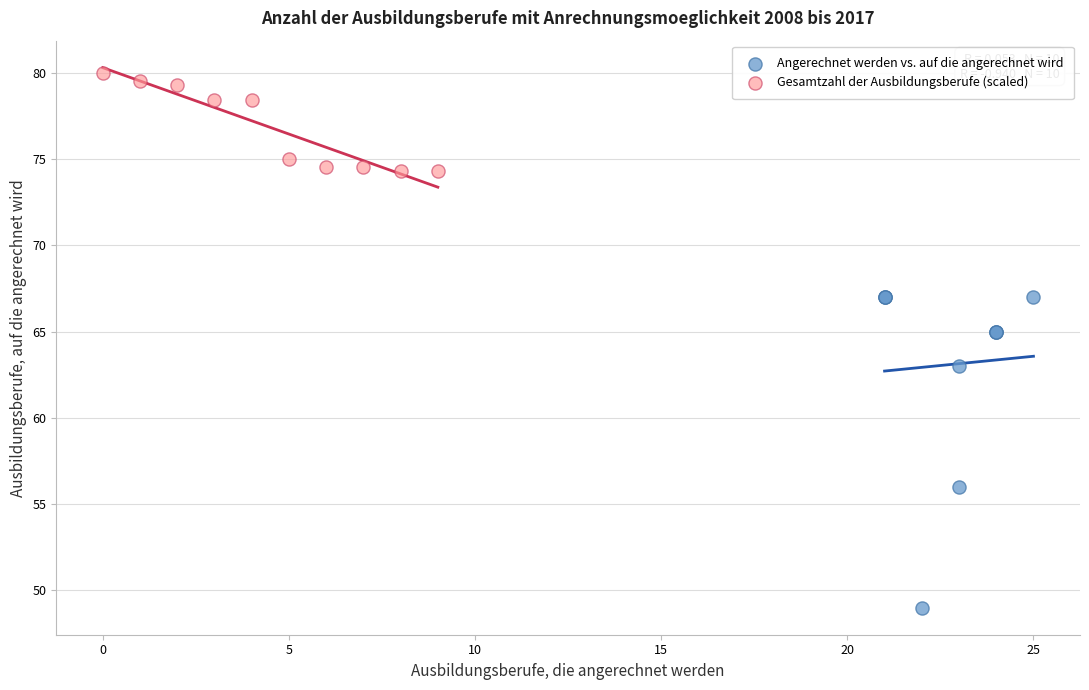

What are all the series names shown in the legend?

Angerechnet werden vs. auf die angerechnet wird, Gesamtzahl der Ausbildungsberufe (scaled)